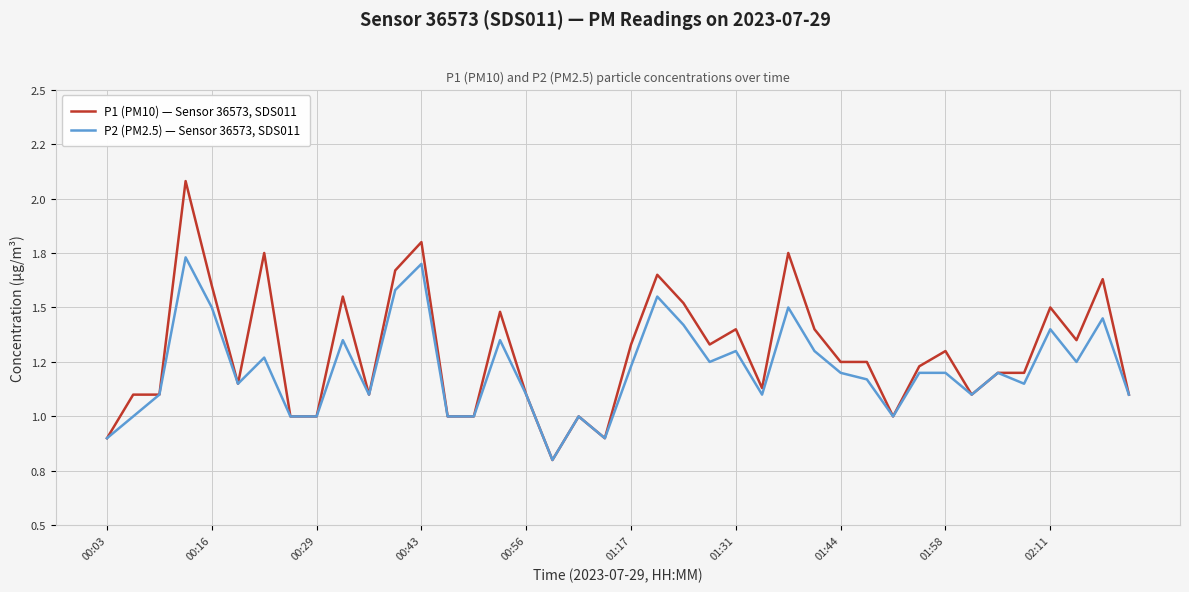

Does the chart display data point markers on the line(s)?

No